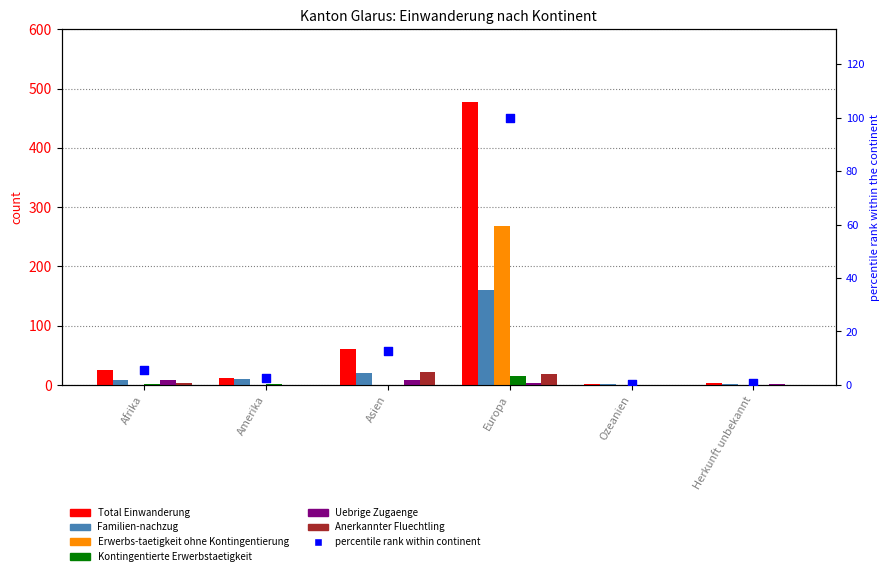

Is the value of Total Einwanderung at Afrika greater than the value of Familien-nachzug at Afrika?

Yes